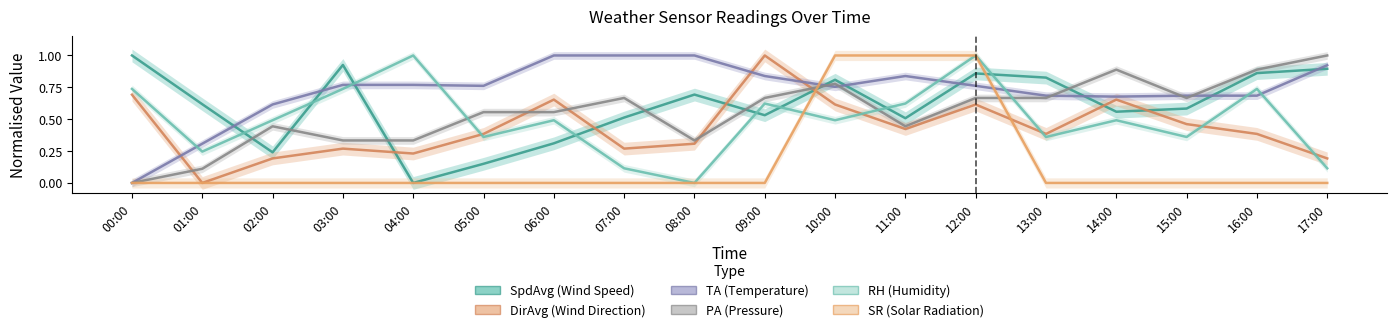

What is the greatest value displayed?

1.0